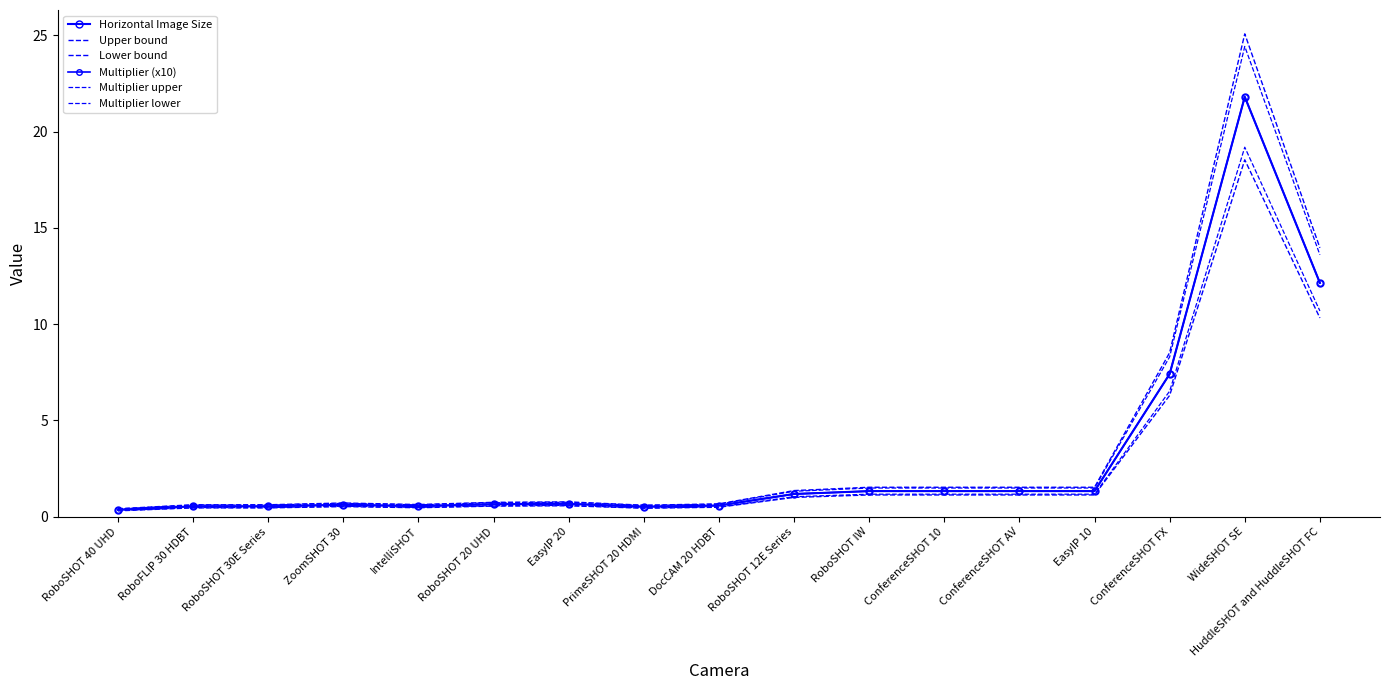

What is the difference between the Horizontal Image Size values at WideSHOT SE and ZoomSHOT 30?

21.2